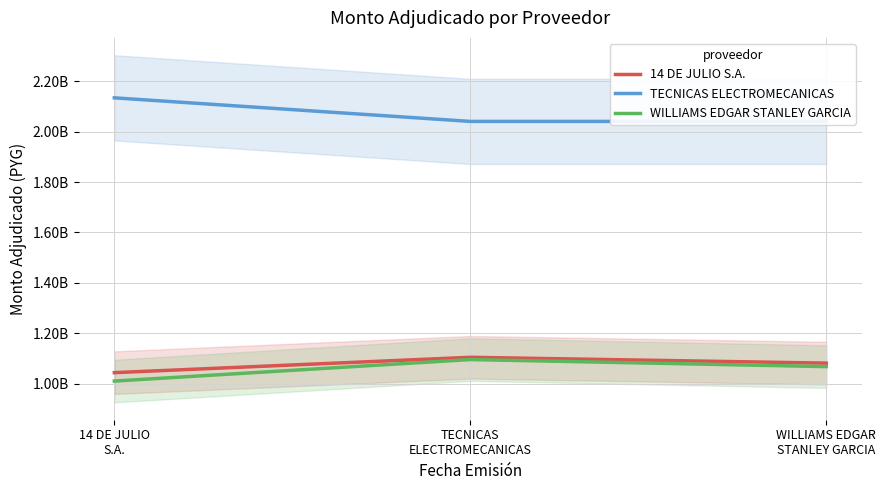

List the series in order of their peak value, highest first.

TECNICAS ELECTROMECANICAS, 14 DE JULIO S.A., WILLIAMS EDGAR STANLEY GARCIA